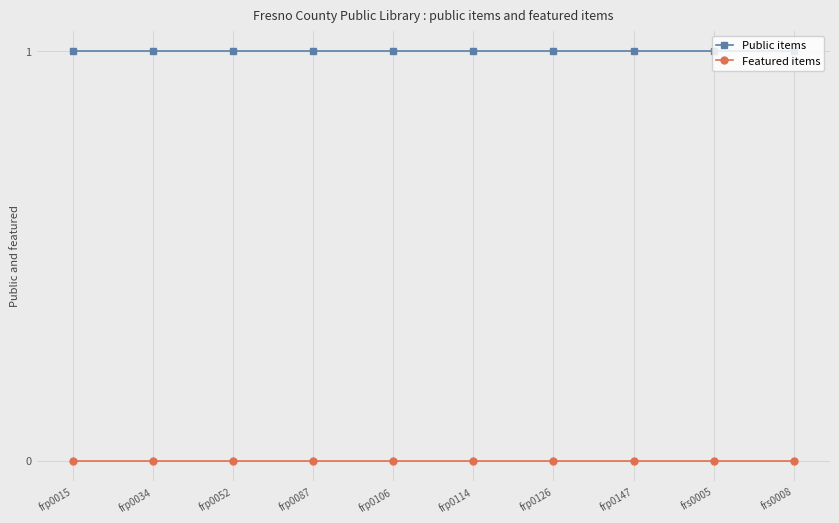

Is it true that Featured items equals 0 at frp0106?

True